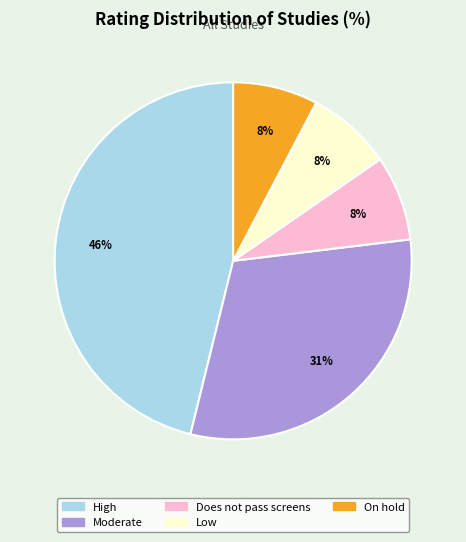

To the nearest percent, what percentage of the pie is On hold?

8%